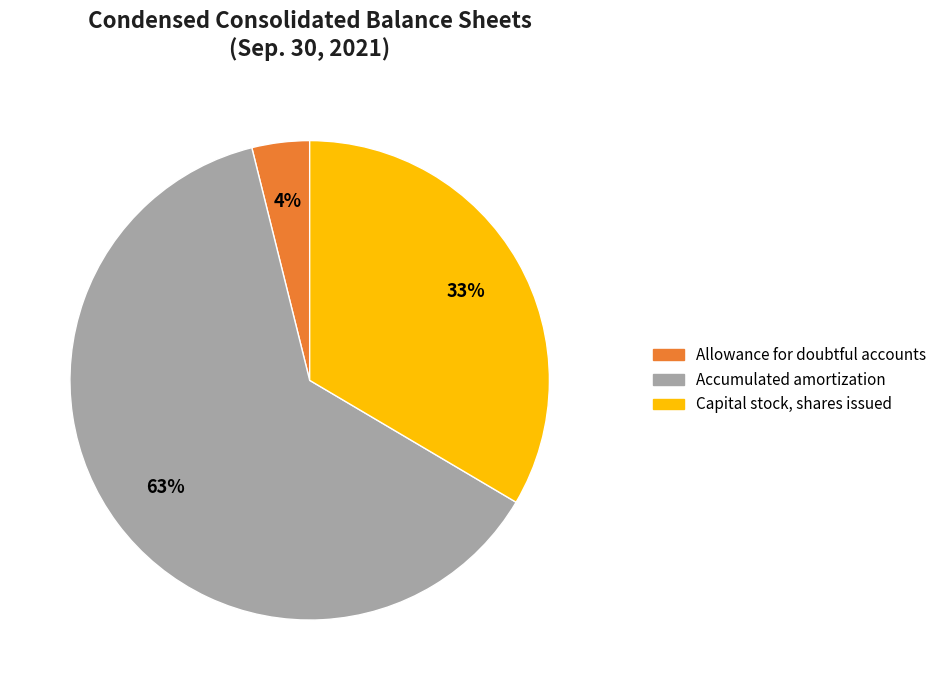

Is it true that Capital stock, shares issued is 33% of the pie?

True